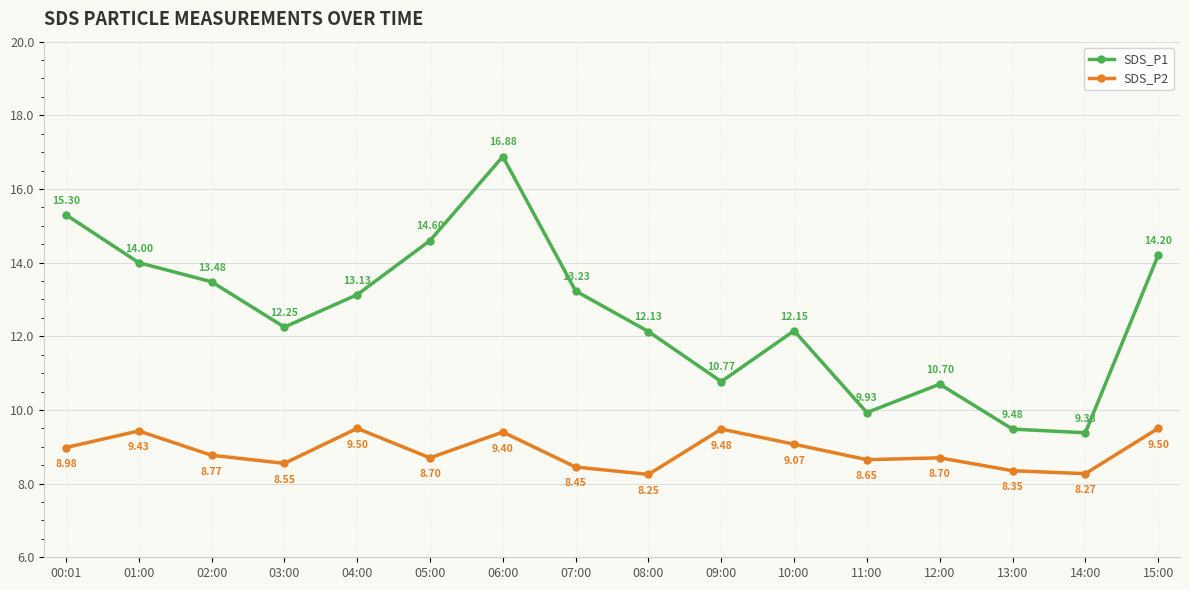

Rank the series by their average value, from highest to lowest.

SDS_P1, SDS_P2